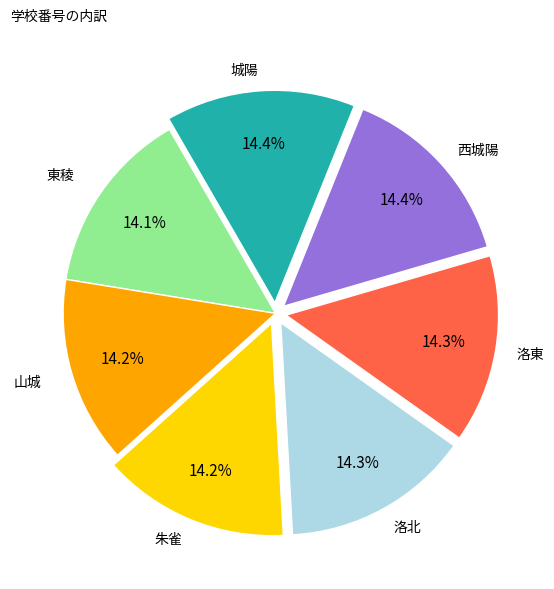

Is there a majority slice in this chart?

No